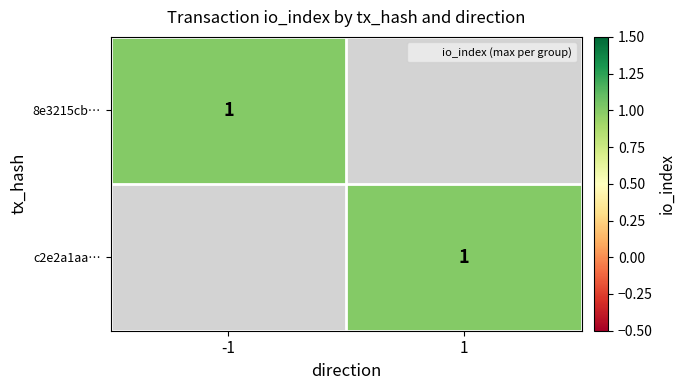

Between 0 and 1, which series saw the biggest shift?

8e3215cbafd108564c38d930ade467047313f9e